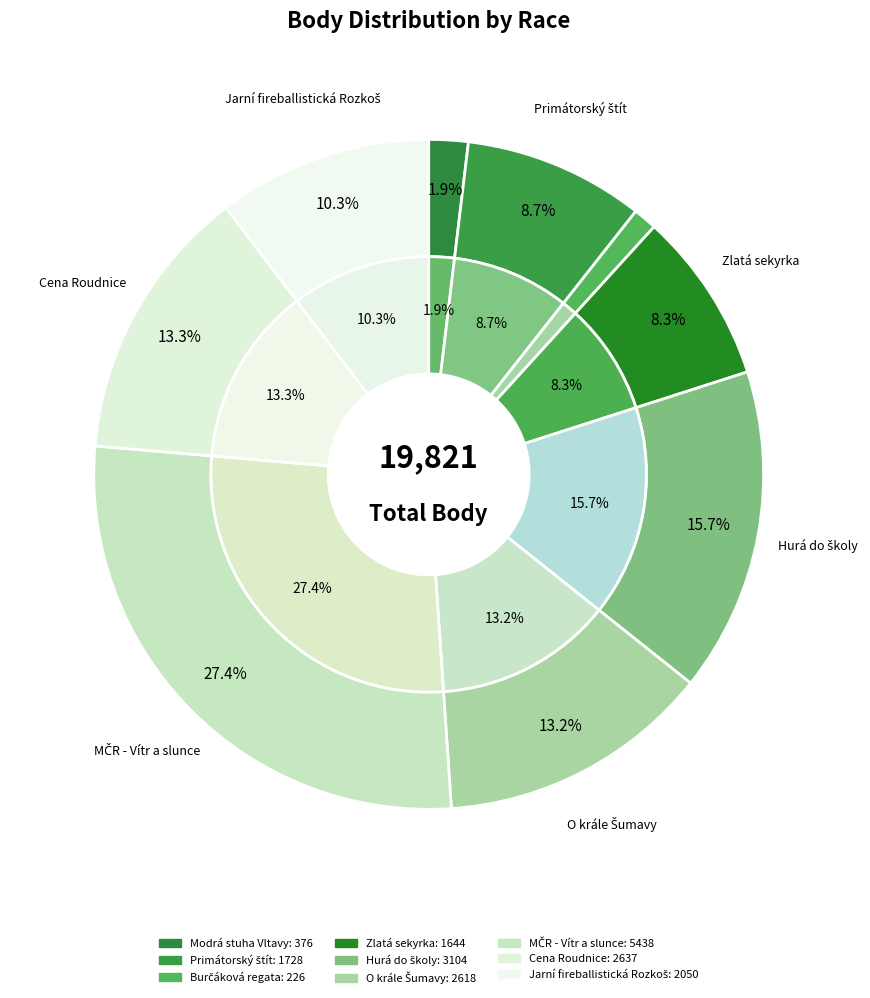

To the nearest percent, what percentage of the pie is Primátorský štít?

9%